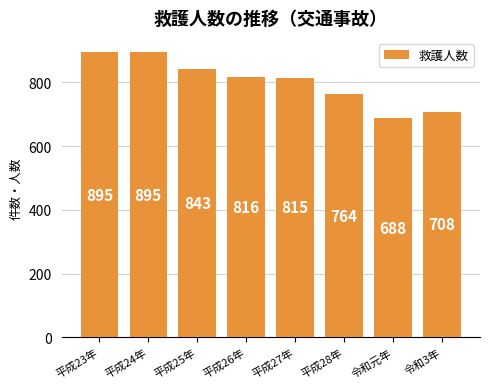

Which has a higher value, 平成27年 or 平成24年?

平成24年